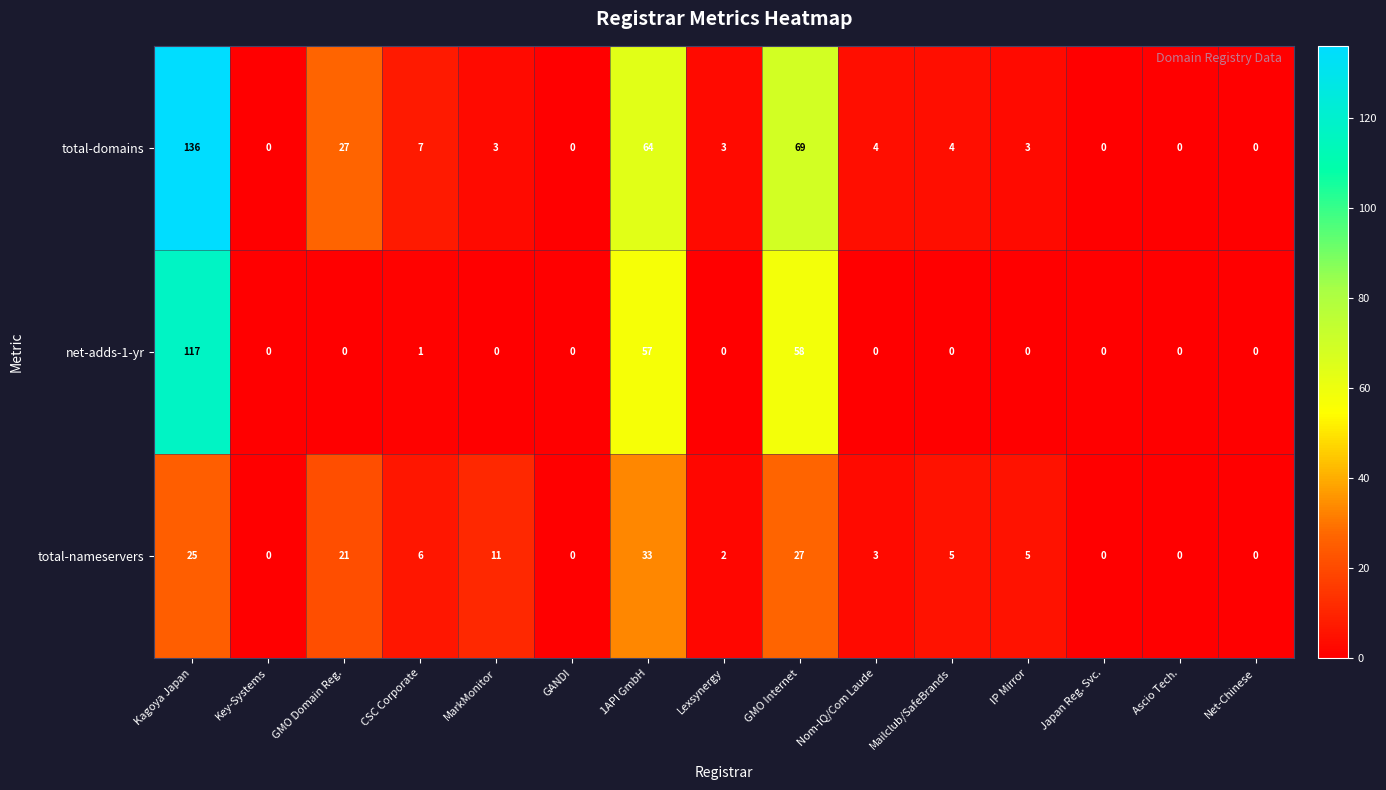

Is it true that total-domains equals 27 at GMO Domain Reg.?

True